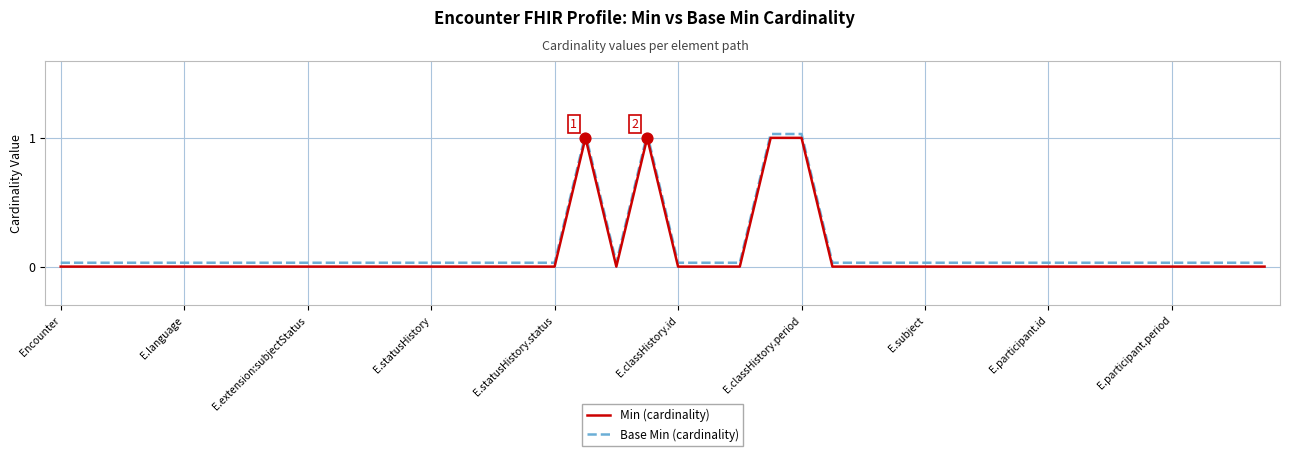

At how many categories does at least one series exceed 0?

40